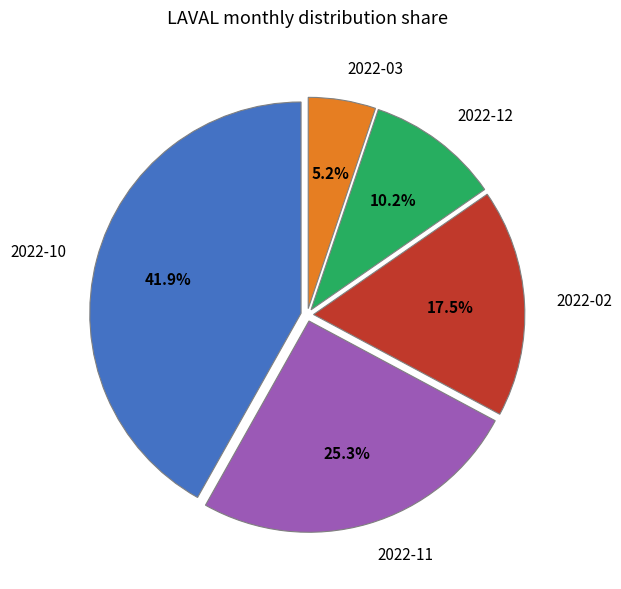

Count the number of slices in the pie.

5